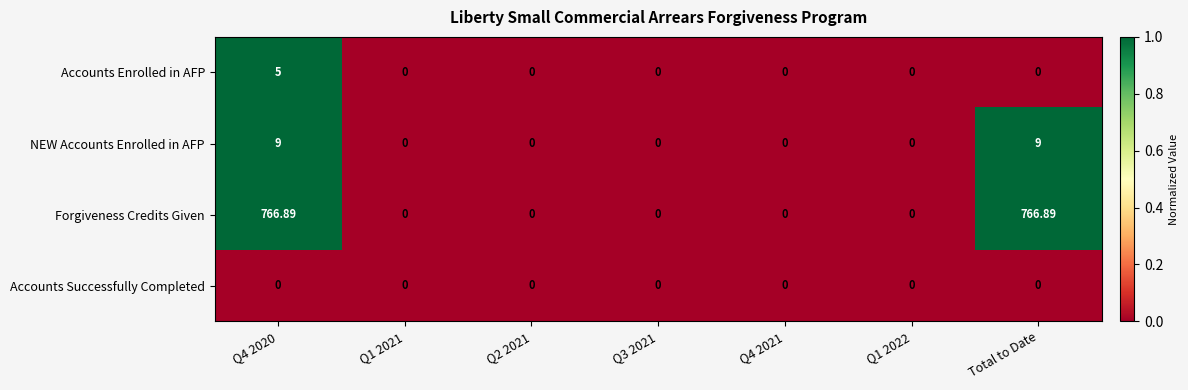

Which series has the largest range (max minus min)?

Forgiveness Credits Given